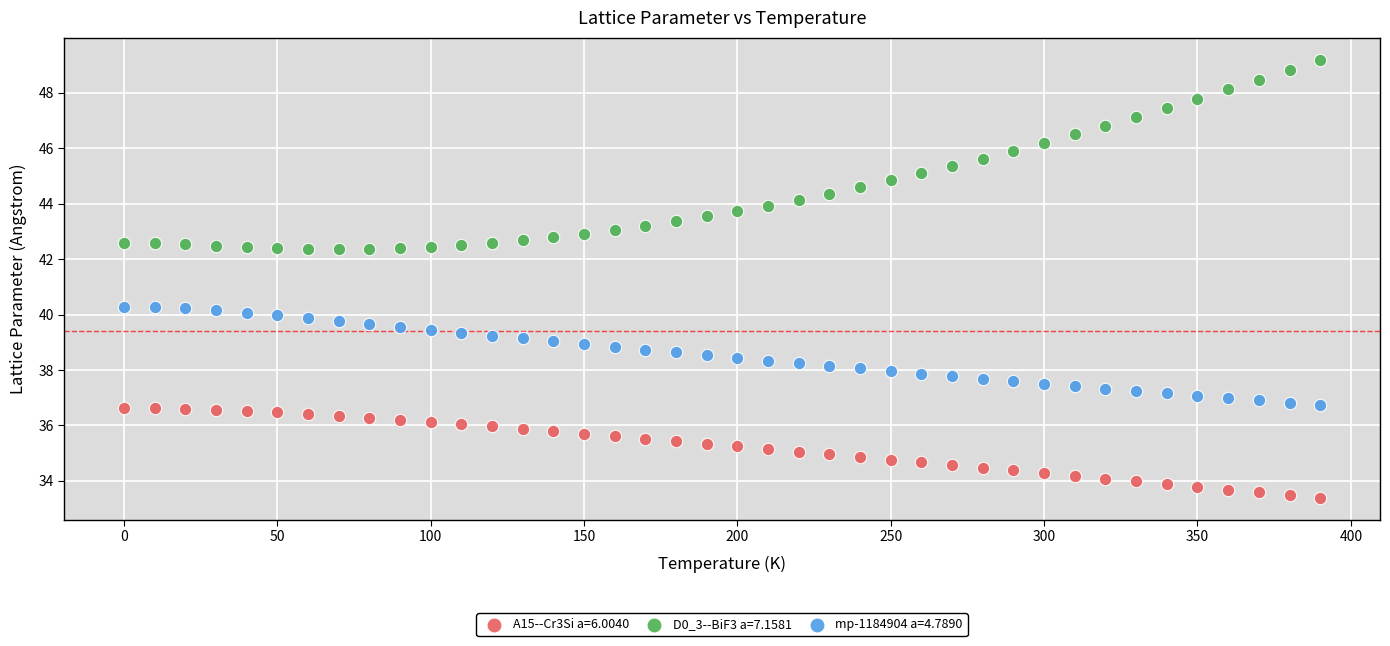

What are all the series names shown in the legend?

A15--Cr3Si a=6.0040, D0_3--BiF3 a=7.1581, mp-1184904 a=4.7890